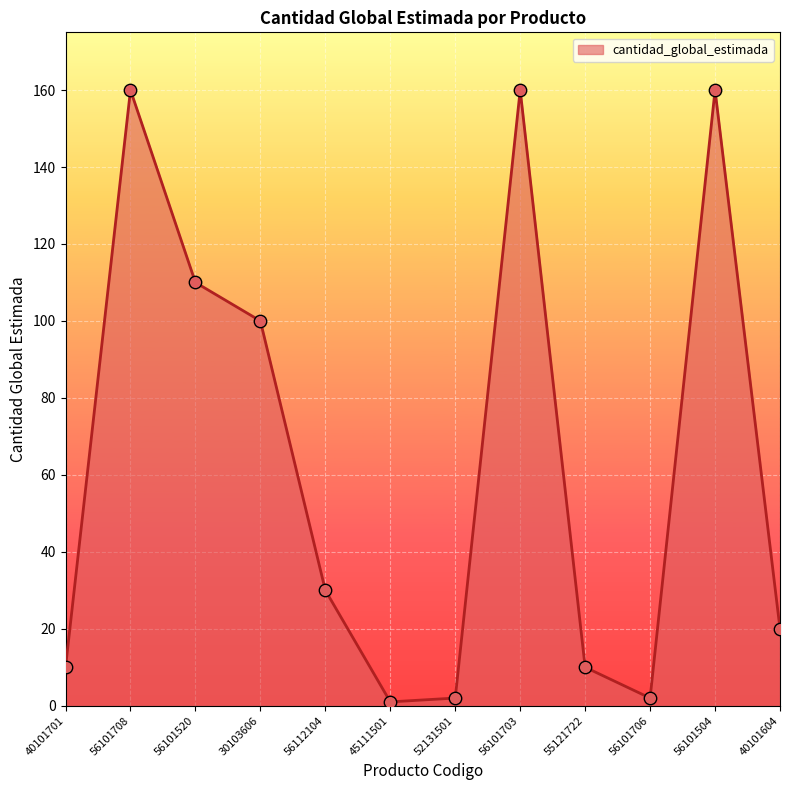

Which has a higher value, 45111501 or 56101708?

56101708